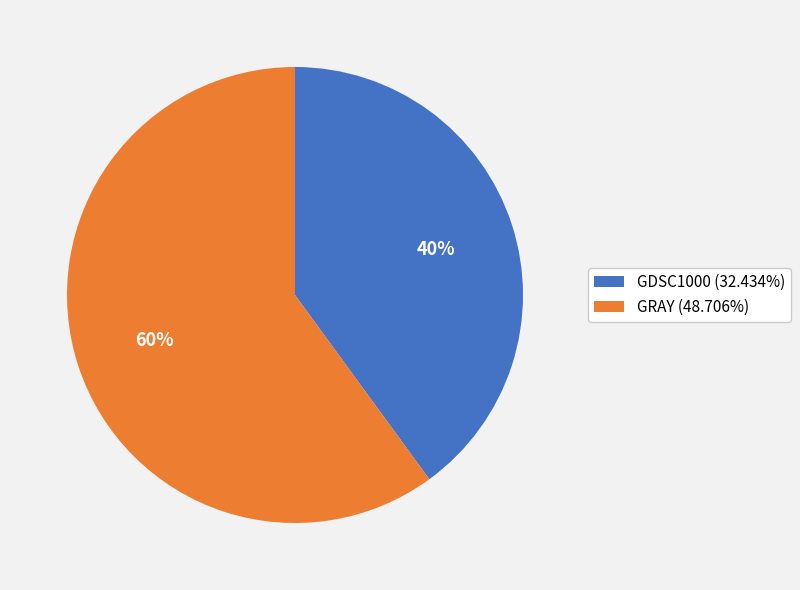

What is the largest slice in the pie chart?

GRAY